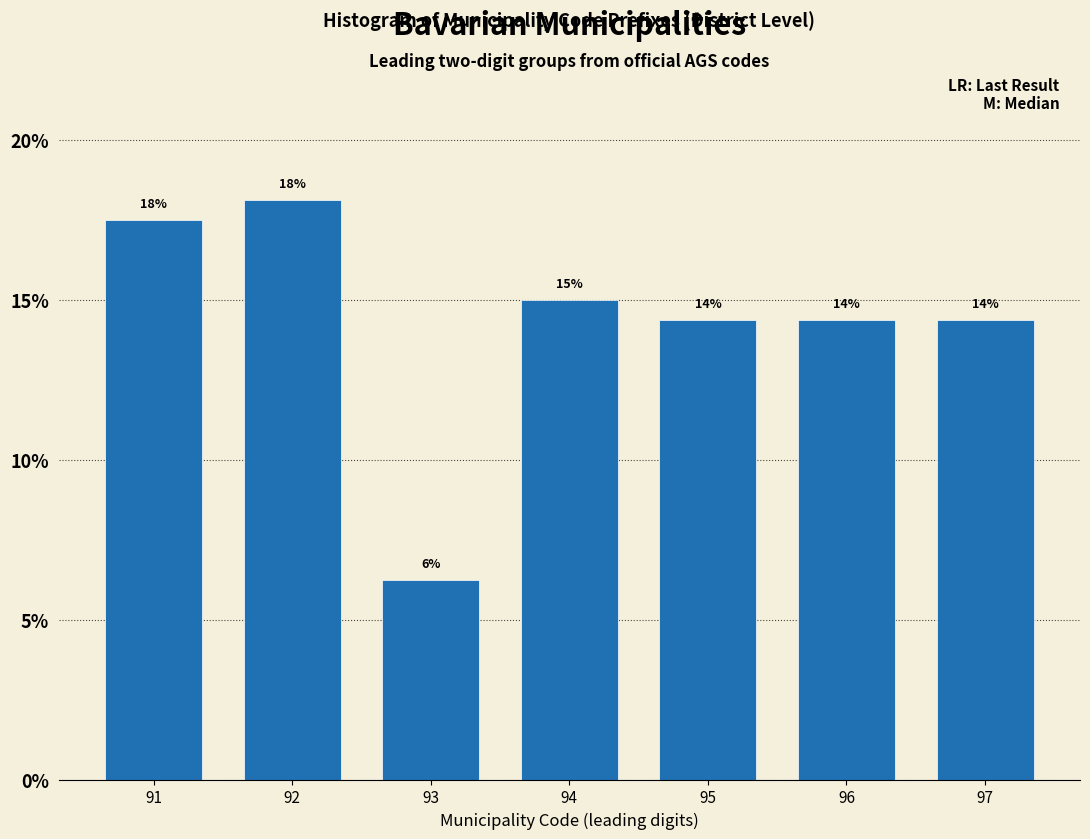

How many bars are there in total?

7